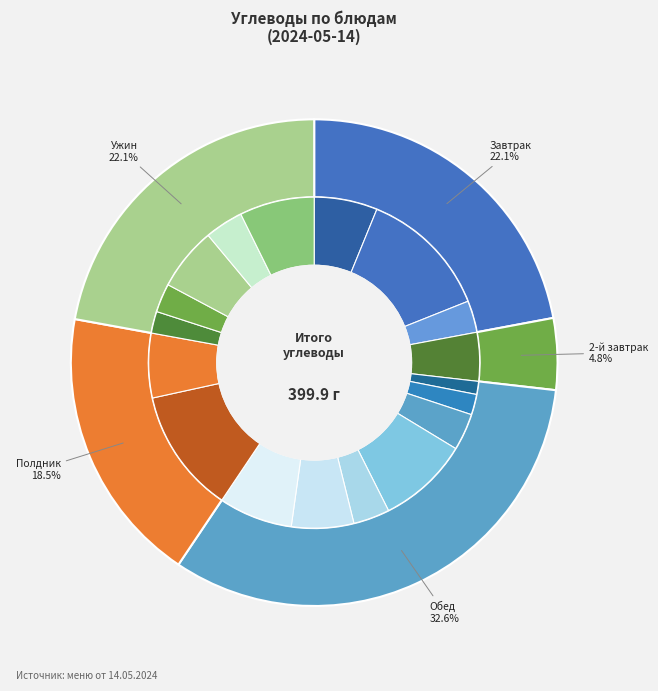

How many segments does this pie chart have?

18